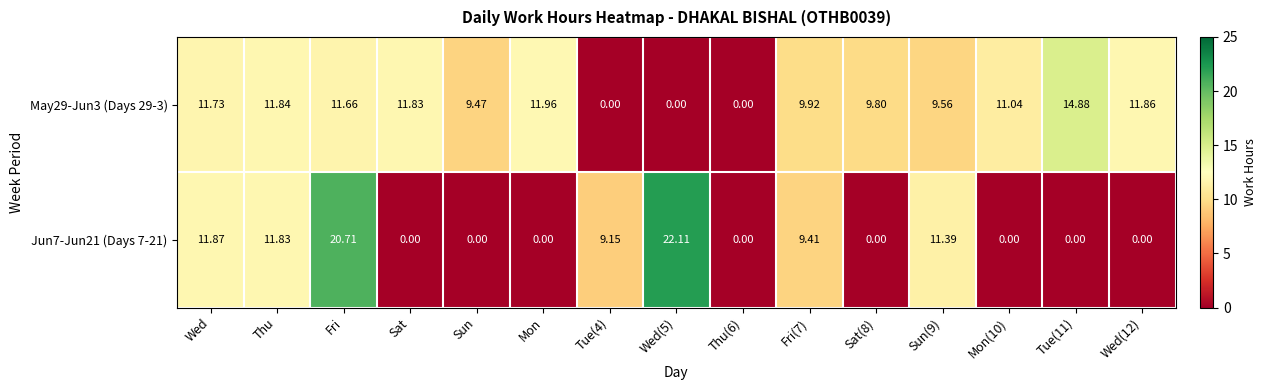

Where is May29-Jun3 (Days 29-3) nearest to the value 7?

Sun